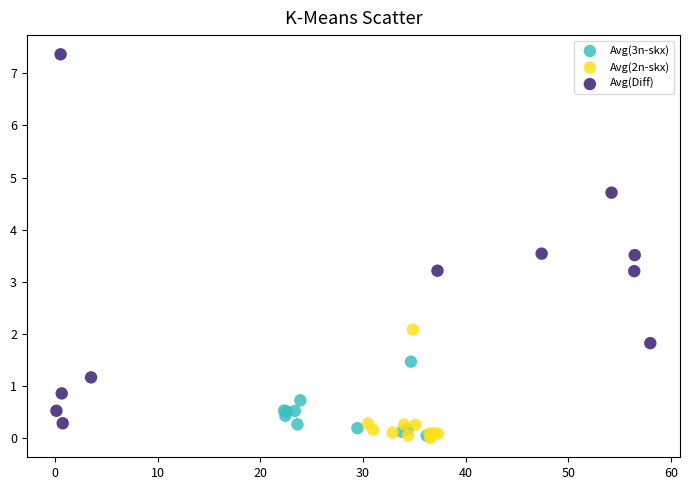

Which series reaches the maximum Y coordinate?

Avg(Diff)